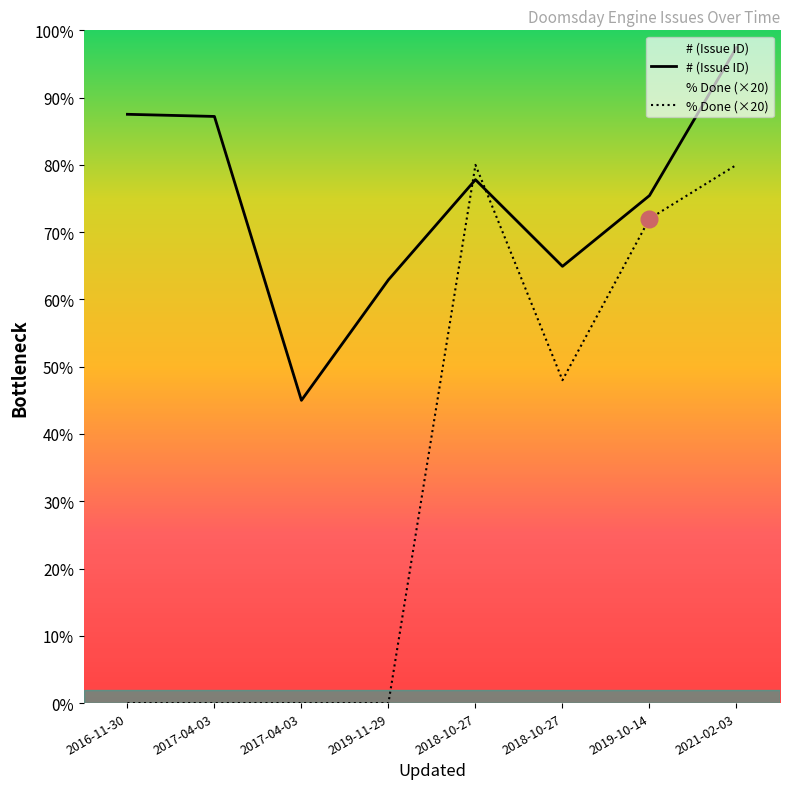

What are all the series names shown in the legend?

# (Issue ID), % Done